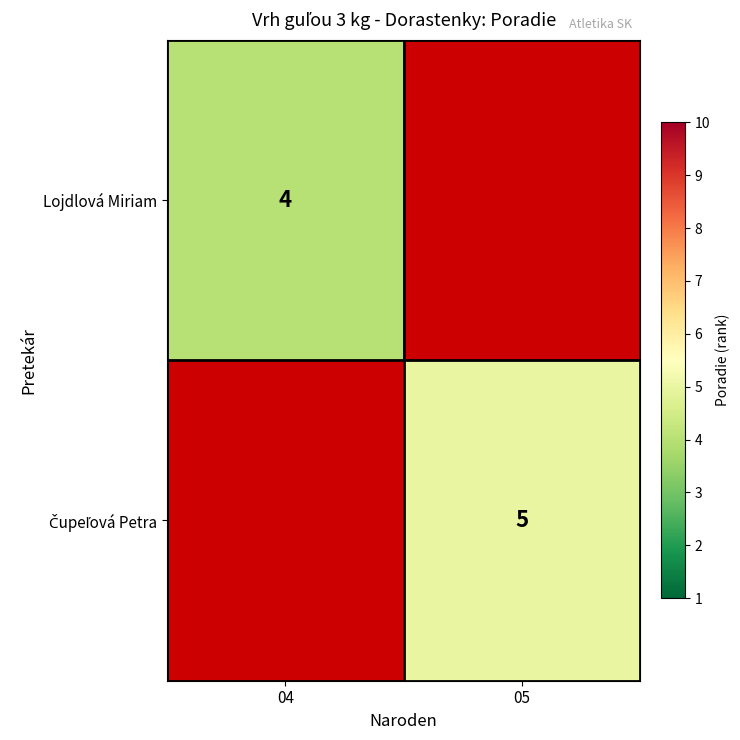

The Lojdlová Miriam series shows 4.0 at 04. True or false?

True